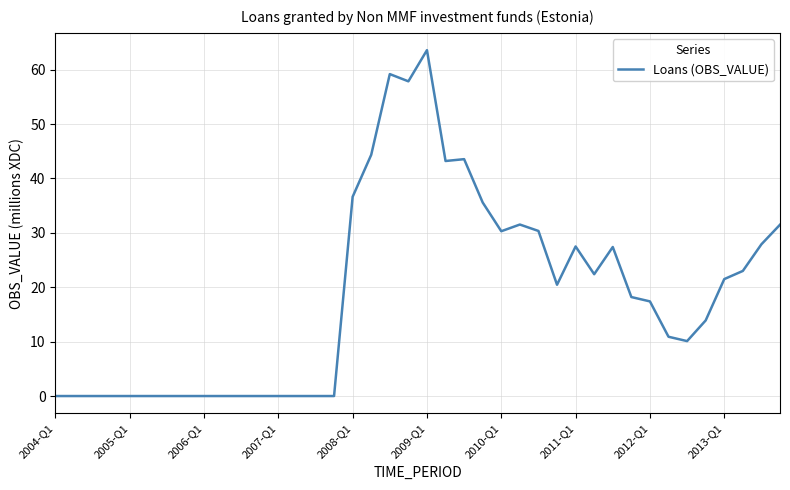

What is the difference between the maximum and minimum values?

63.6